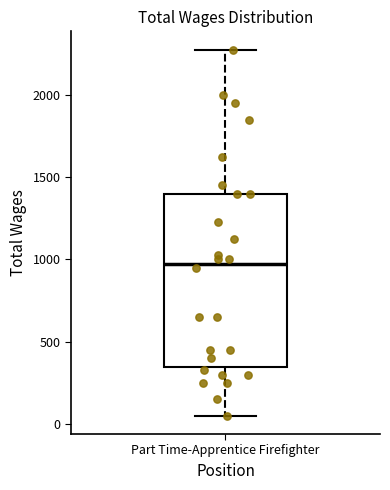

Transcribe this box plot: give where the median line is, the range the box spans, and where the two whiskers end, as read against the y-axis. The values are not printed on the chart, so give them approximately, as read against the axis.

median 1000, box 350 to 1400, whiskers 50 to 2300